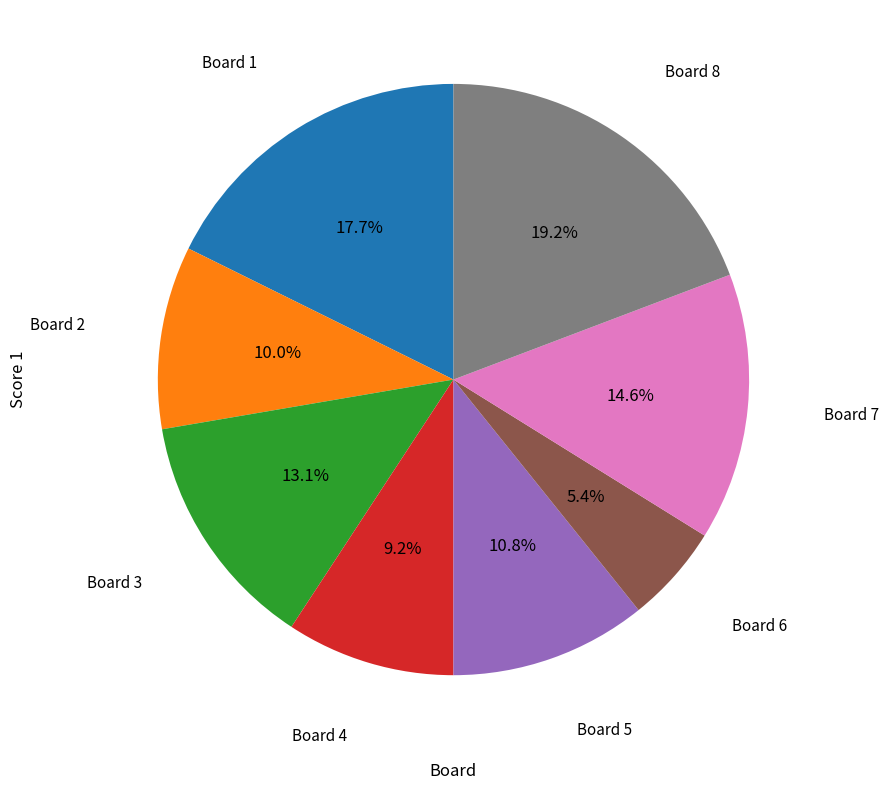

To the nearest percent, what is the average slice percentage?

12%